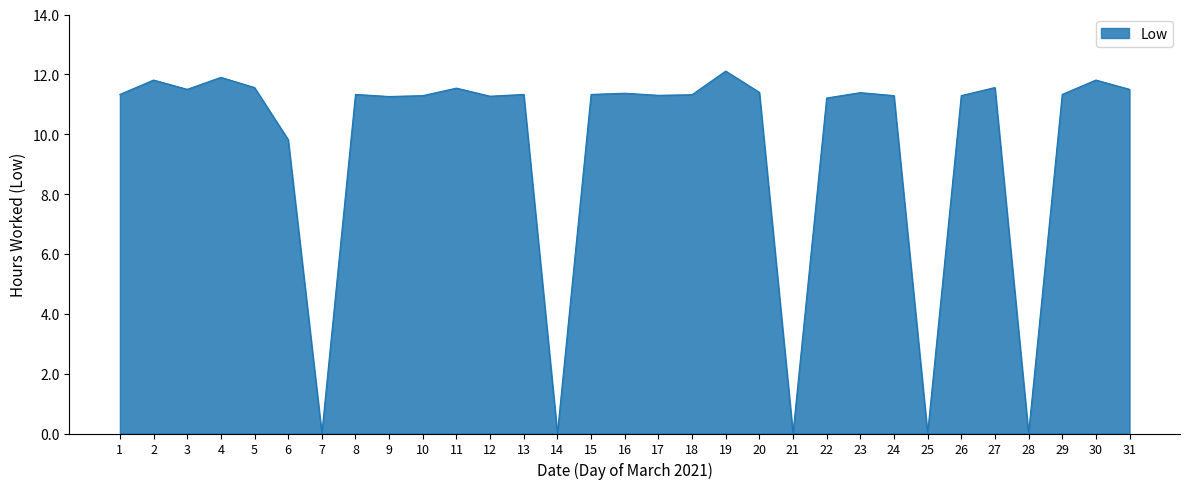

What is the maximum value shown in the chart?

12.1